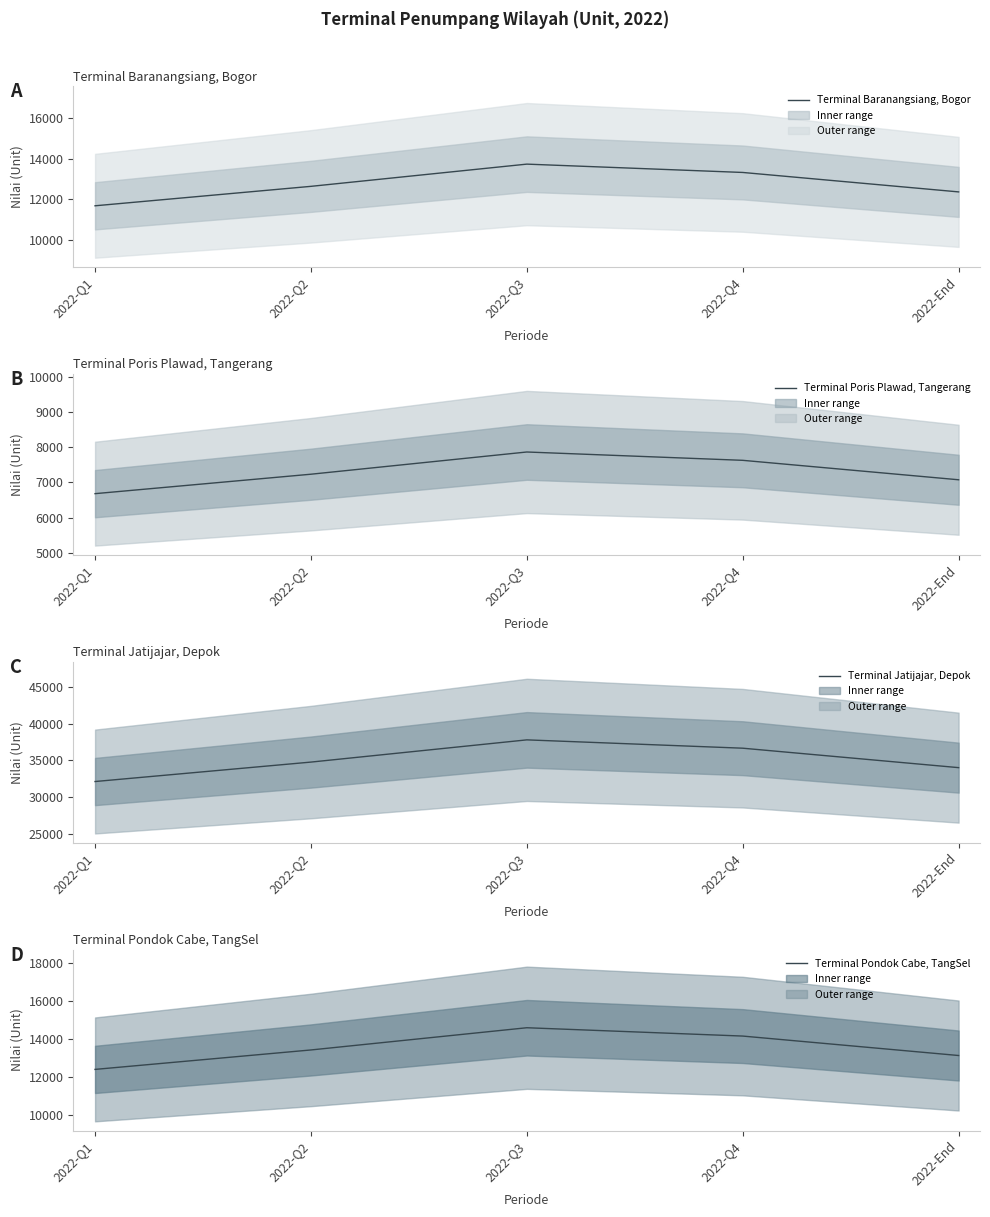

True or false: Terminal Poris Plawad, Tangerang has more than 0 points higher than both neighbors.

True